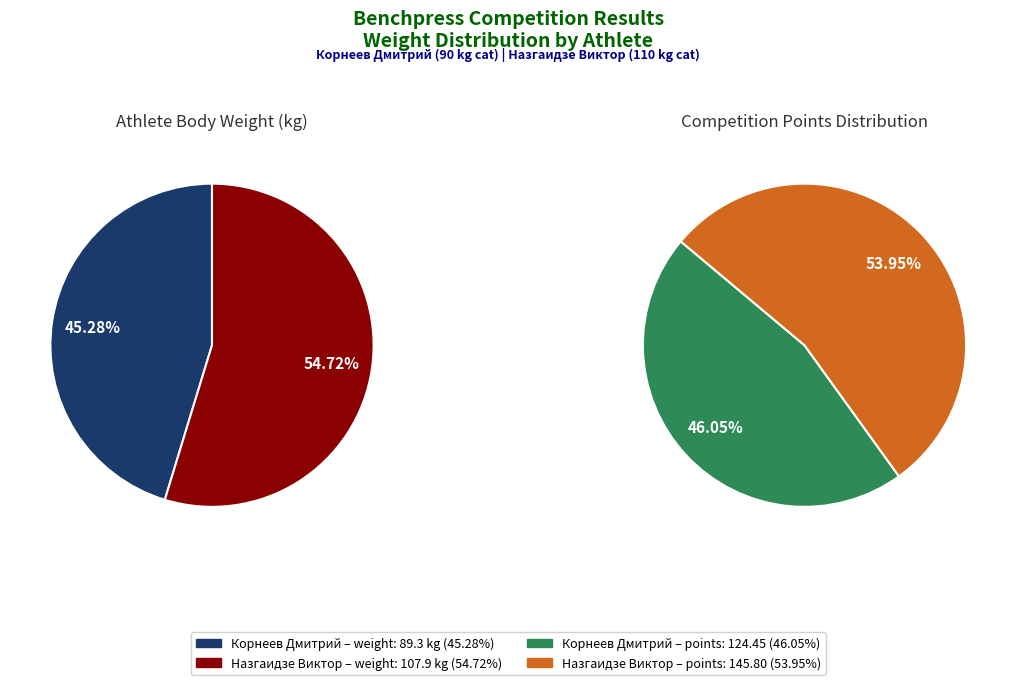

Approximately how many times larger is the value at Назгаидзе Виктор compared to Корнеев Дмитрий?

1.2